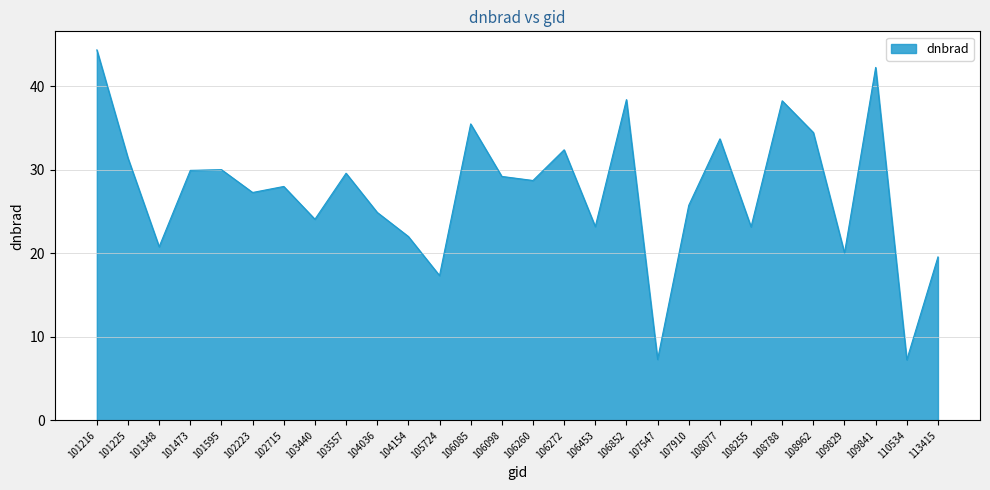

What is the change in value from 102223 to 102715?

+0.7